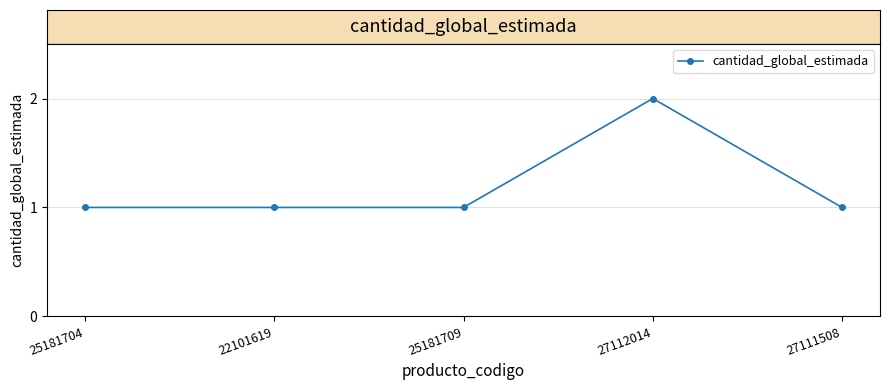

Is this an area chart (filled region under the line)?

No